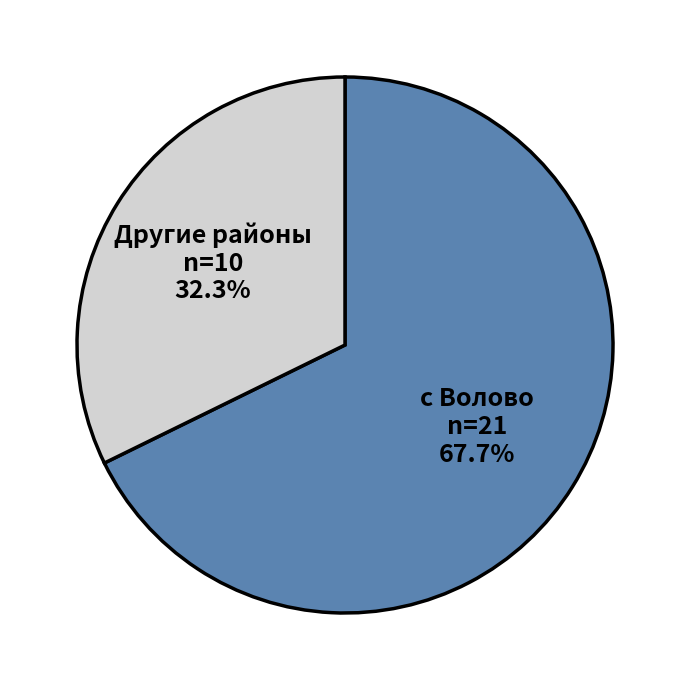

Which category has the smallest portion of the pie?

Другие районы